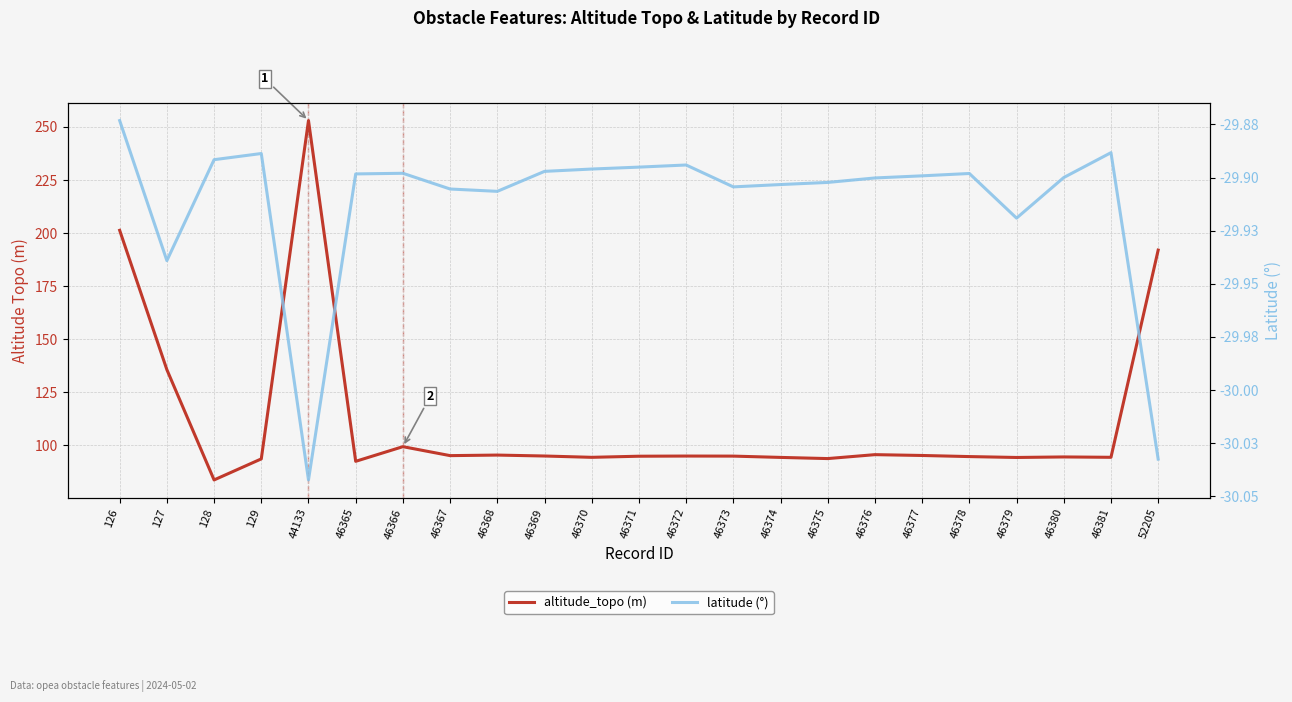

What is the value of the altitude_topo (m) point at the 21st from the left?

94.6